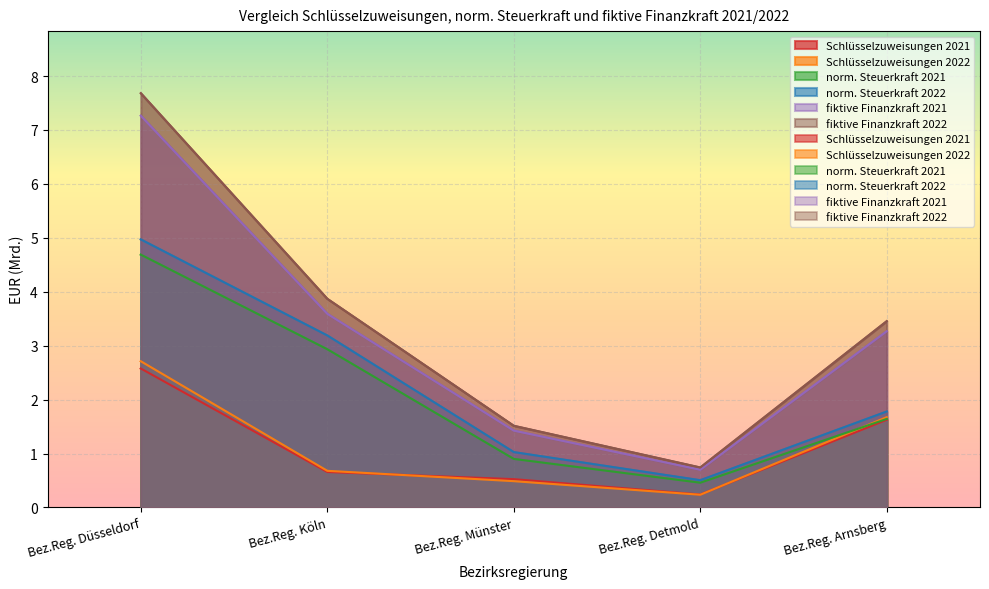

How many data points in fiktive Finanzkraft 2021 are above 3?

3